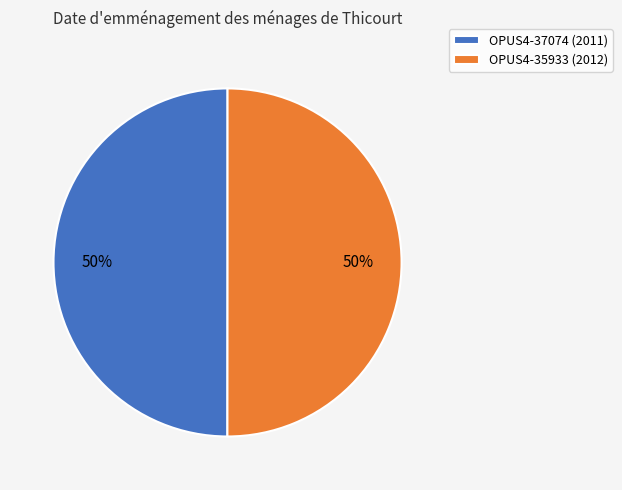

The OPUS4-35933 slice represents 58% of the pie. True or false?

False